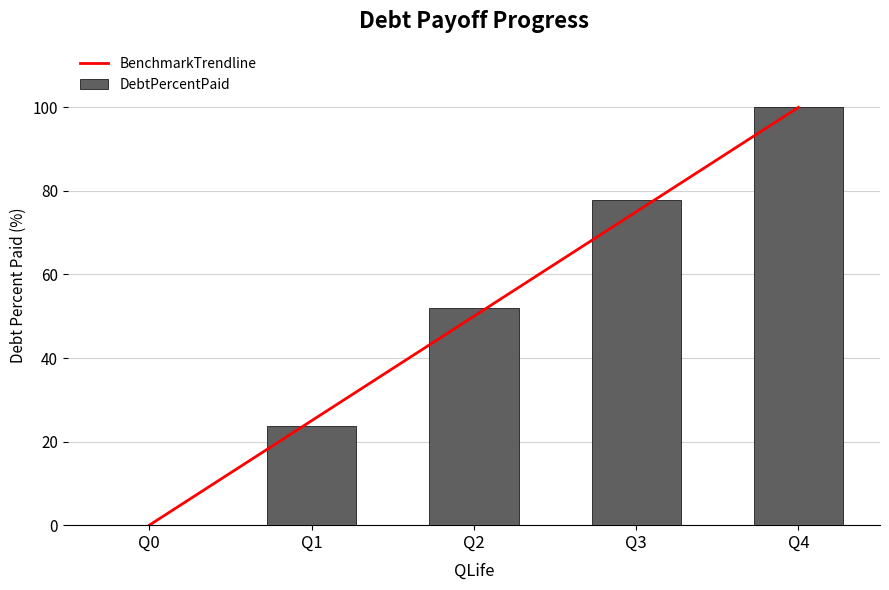

What is the sum of the BenchmarkTrendline values at Q2 and Q0?

50.0